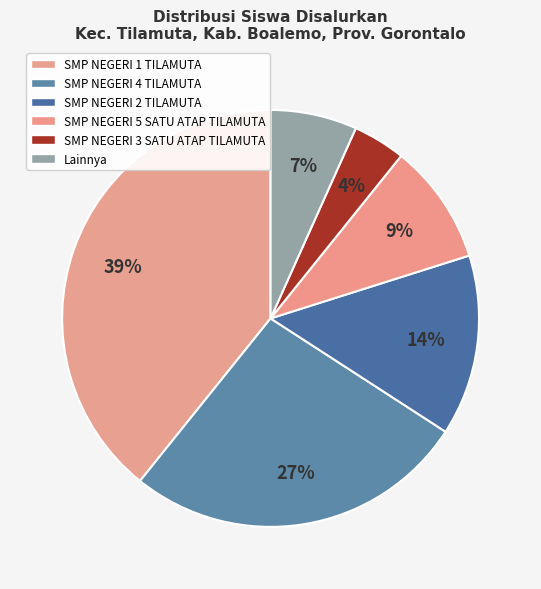

Does SMP NEGERI 5 SATU ATAP TILAMUTA represent more than half of the total?

No